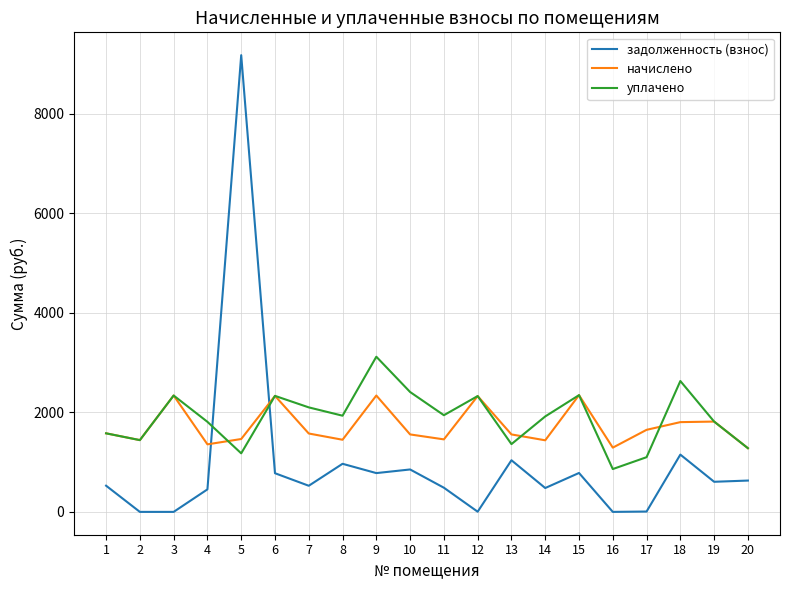

What is the sum of the уплачено values at 18 and 11?

4570.5